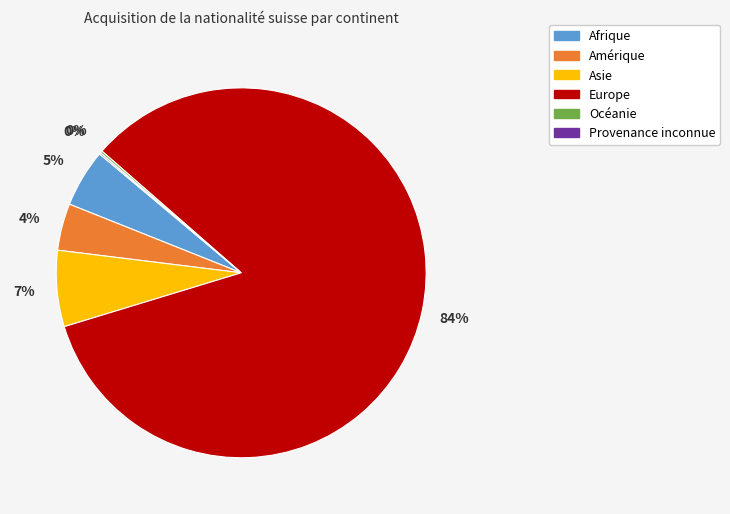

To the nearest percent, what percentage of the pie is Asie?

7%